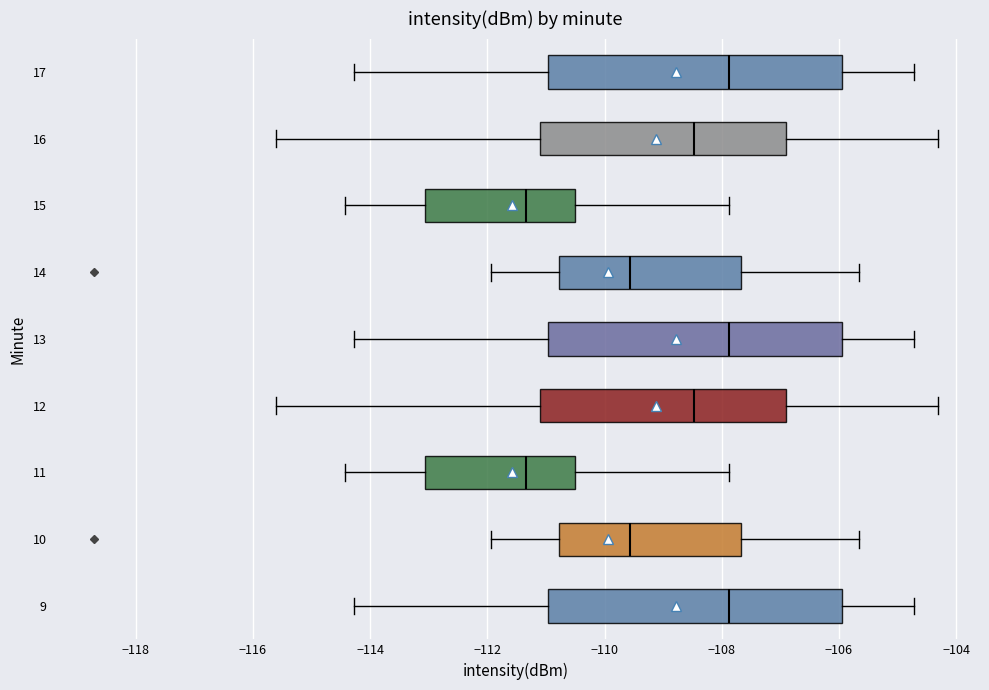

Reading bottom to top, transcribe this box plot: for each box, give where its median line is, the range the box spans, and where its two whiskers end, as read against the x-axis. The values are not printed on the chart, so give them approximately, as read against the axis.

9: median -107.8, box -111.0 to -106.0, whiskers -114.2 to -104.8
10: median -109.6, box -110.8 to -107.6, whiskers -112.0 to -105.6
11: median -111.4, box -113.0 to -110.6, whiskers -114.4 to -107.8
12: median -108.4, box -111.0 to -107.0, whiskers -115.6 to -104.4
13: median -107.8, box -111.0 to -106.0, whiskers -114.2 to -104.8
14: median -109.6, box -110.8 to -107.6, whiskers -112.0 to -105.6
15: median -111.4, box -113.0 to -110.6, whiskers -114.4 to -107.8
16: median -108.4, box -111.0 to -107.0, whiskers -115.6 to -104.4
17: median -107.8, box -111.0 to -106.0, whiskers -114.2 to -104.8